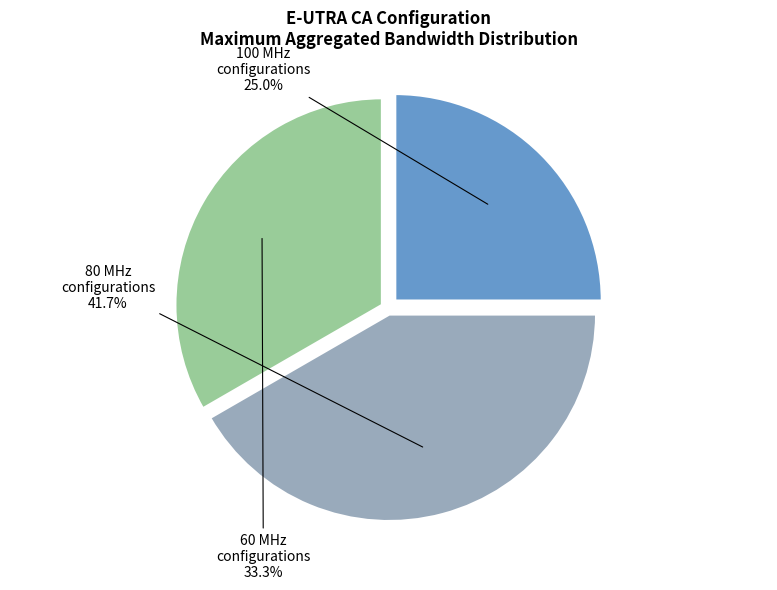

To the nearest percent, what is the difference between the largest and smallest slice percentages?

17%